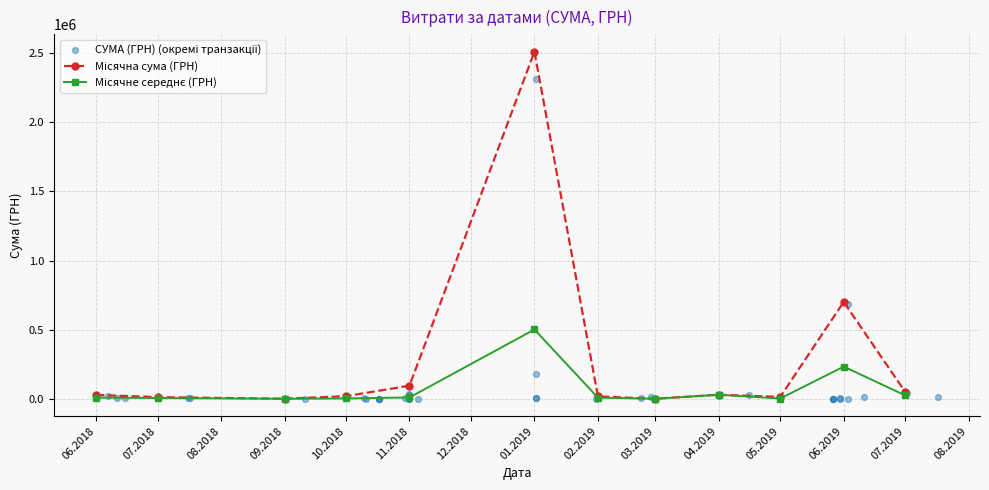

Between 30.05.2019 and 31.01.2019, which is larger?

30.05.2019